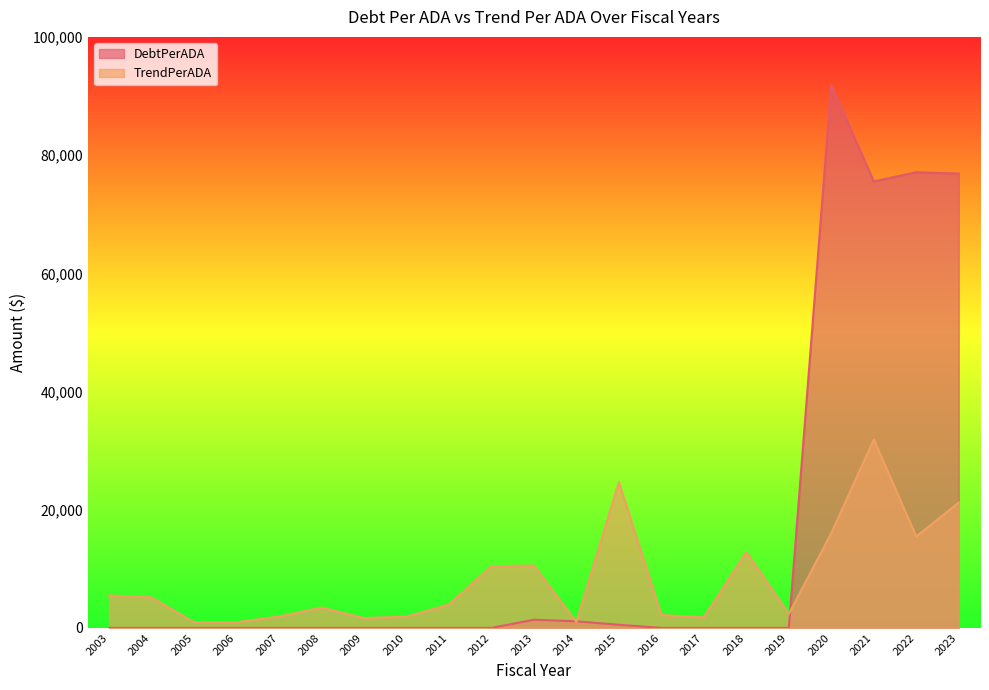

What are all the series names shown in the legend?

DebtPerADA, TrendPerADA